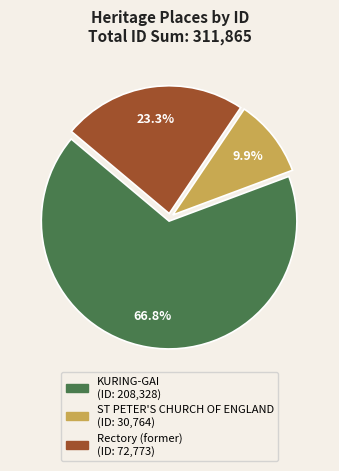

To the nearest percent, what is the combined percentage of ST PETER'S CHURCH OF ENGLAND and Rectory (former)?

33%